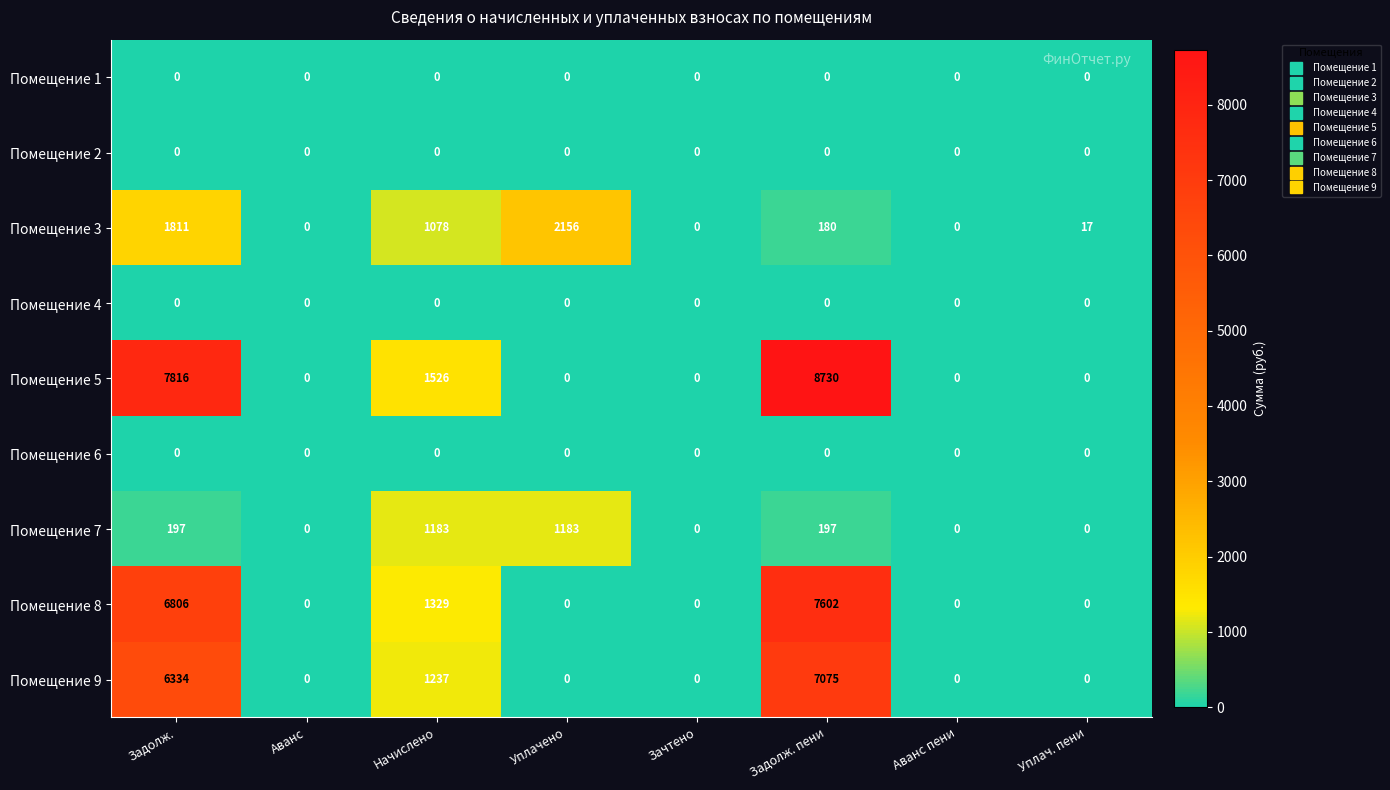

Count the number of data series in this chart.

9